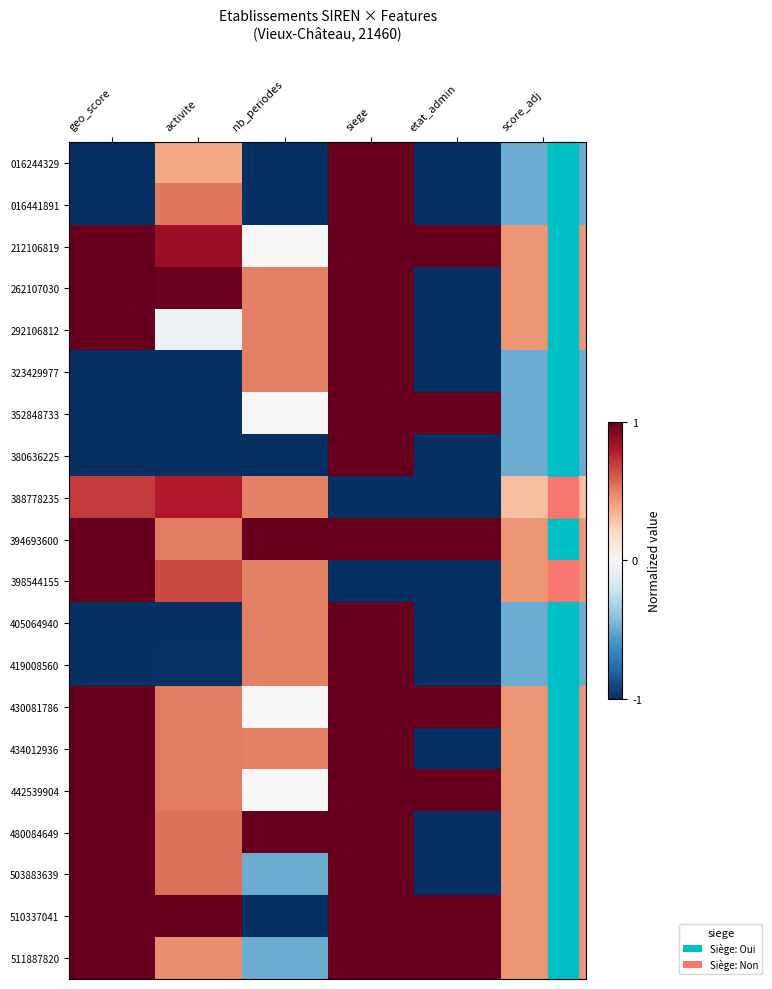

What is the spread (max minus min) of values at nb_periodes?

2.0